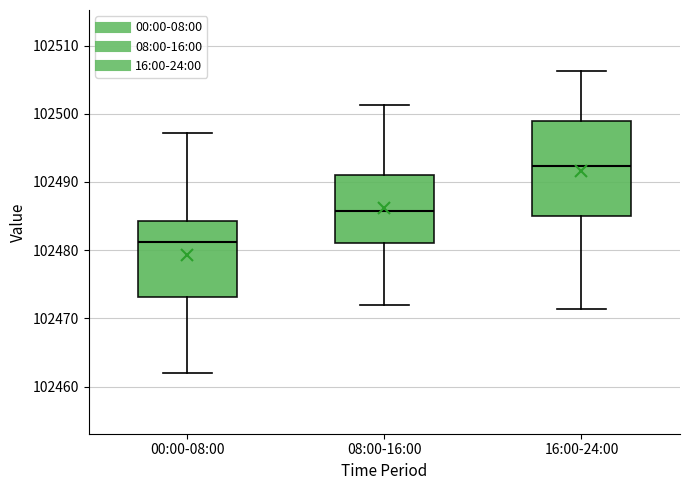

Where is the lower edge of the box for 00:00-08:00 on the y-axis? The values are not printed on the chart, so give them approximately, as read against the axis.

102473